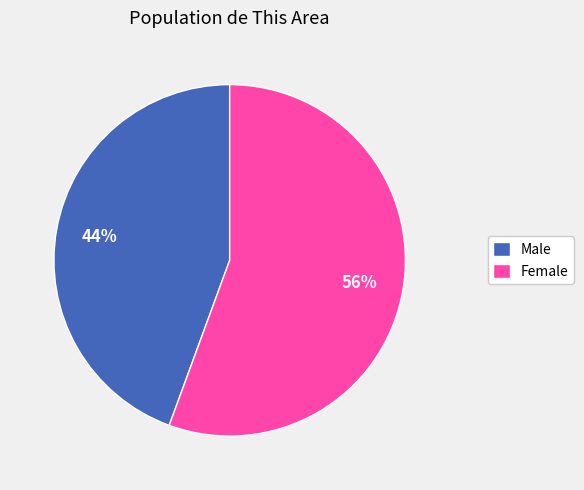

Do Female and Male together represent more than half of the pie?

Yes